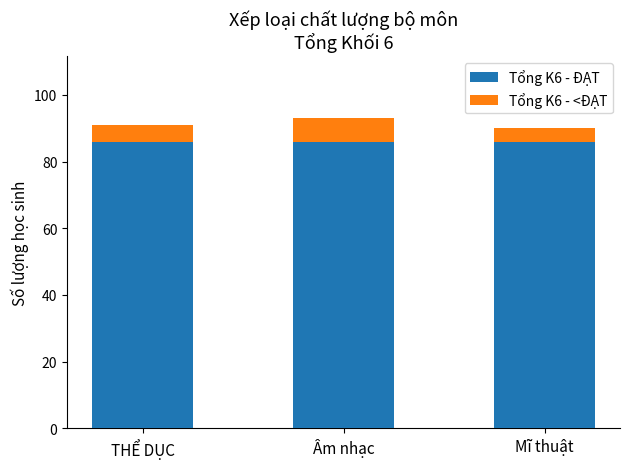

What is the total value across all series at THỂ DỤC?

91